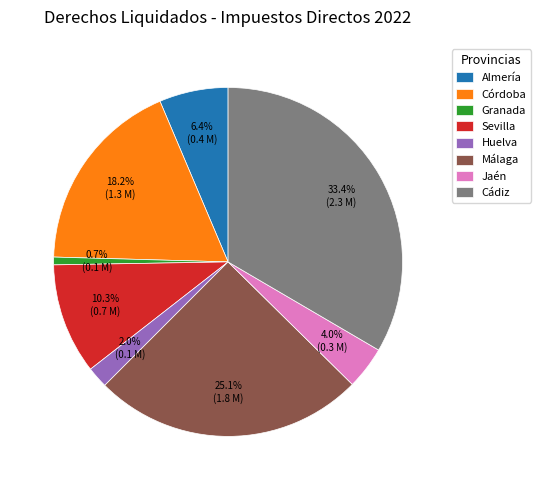

To the nearest percent, what is the difference between the Córdoba and Sevilla slice percentages?

8%